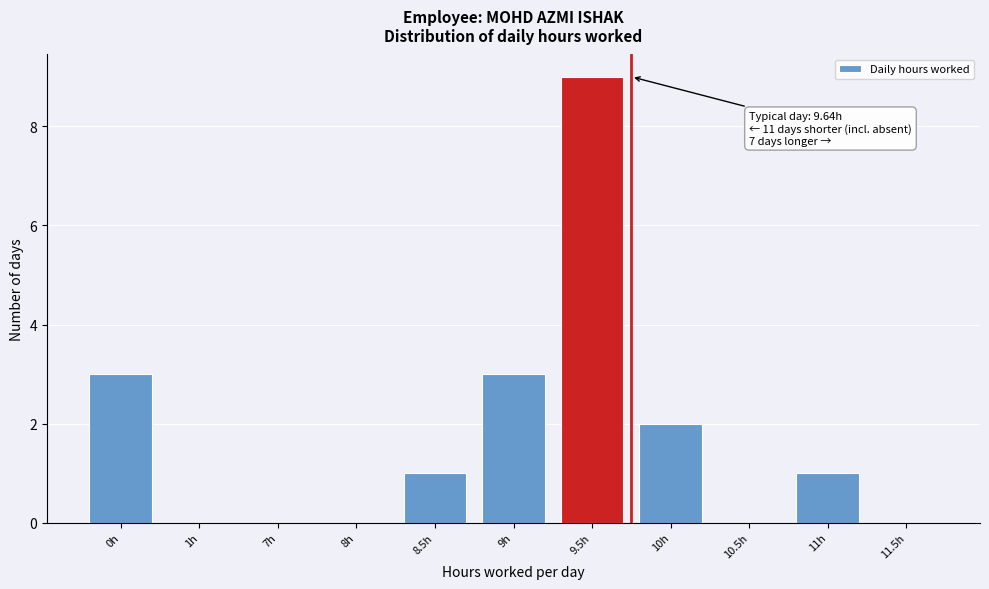

Reading right to left, extract all data points from this chart.

11.5h=0	11h=1	10.5h=0	10h=2	9.5h=9	9h=3	8.5h=1	8h=0	7h=0	1h=0	0h=3